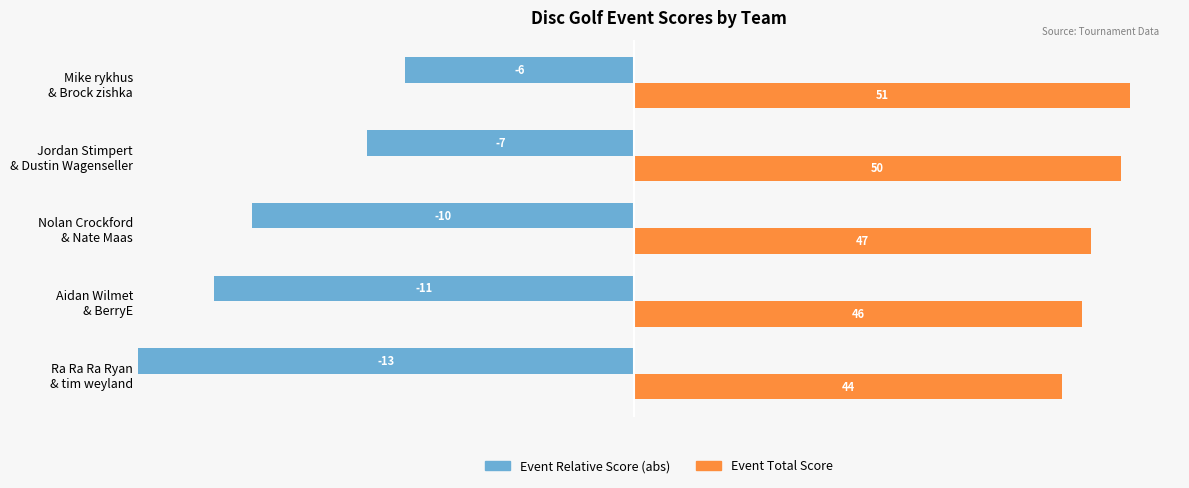

How many distinct data groups are displayed?

2